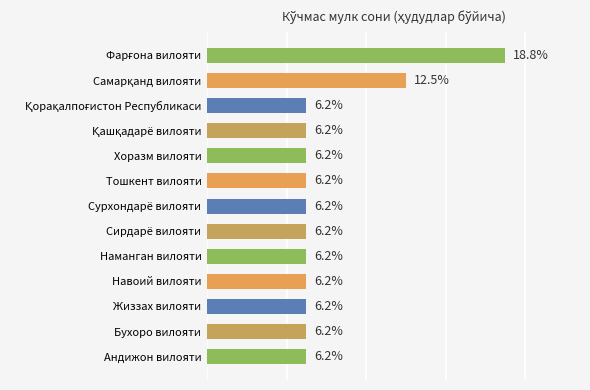

What is the label of the 2nd bar from the bottom?

Бухоро вилояти